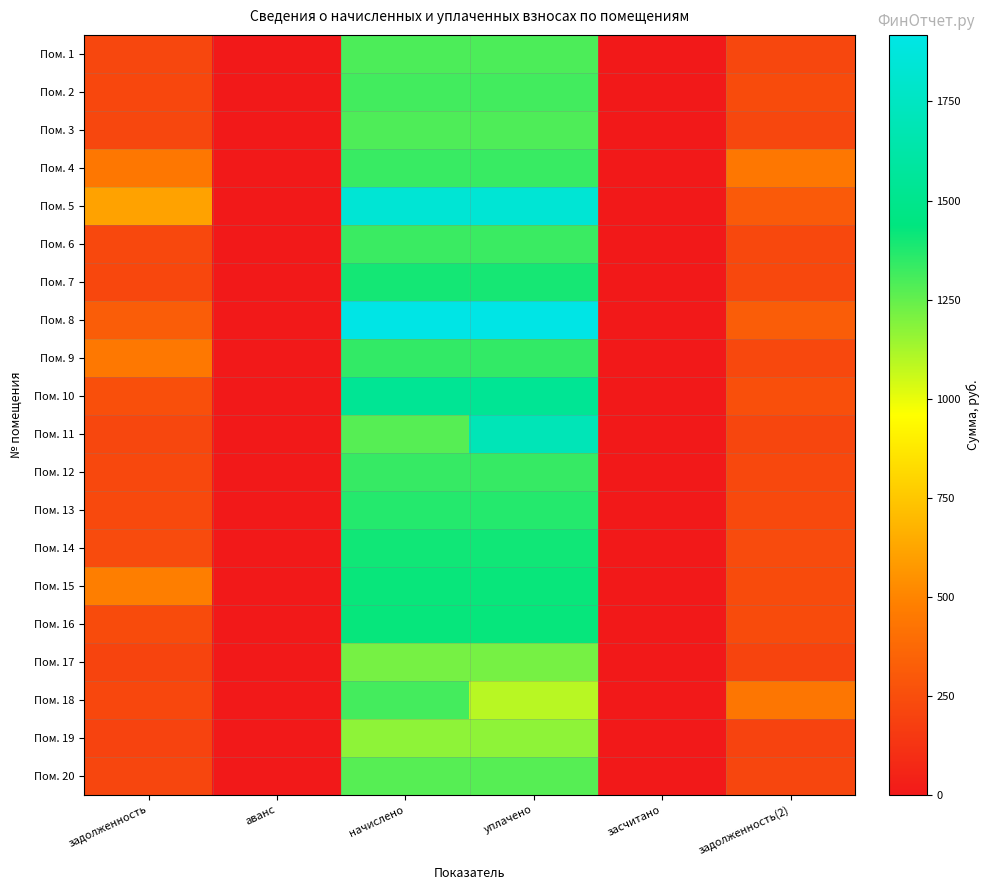

Count the number of data series in this chart.

20